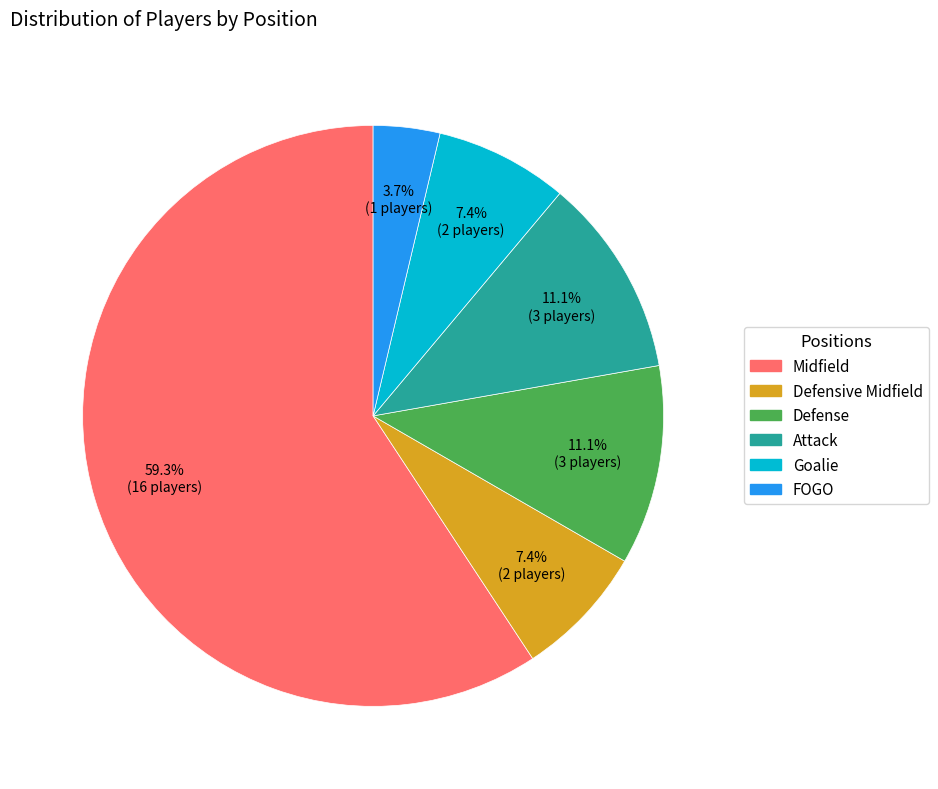

Is Midfield the majority of the pie?

Yes